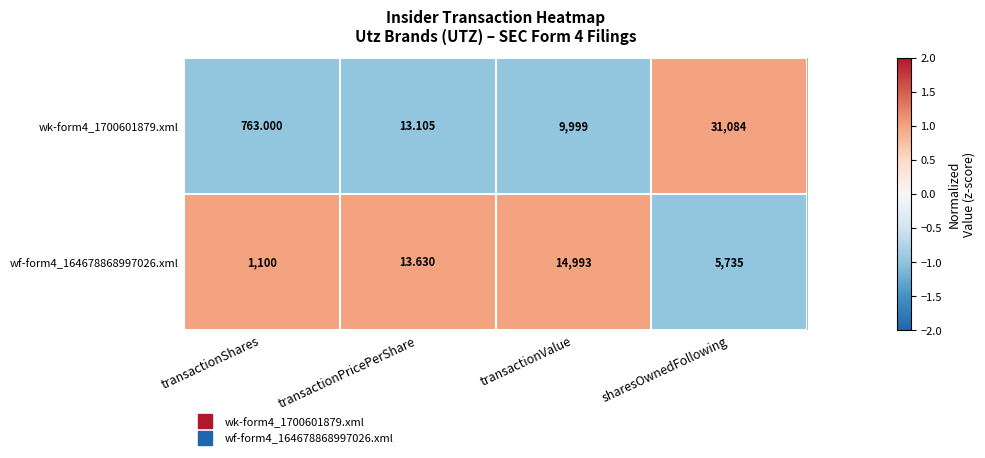

Is the value of wf-form4_164678868997026.xml at transactionShares greater than the value of wk-form4_1700601879.xml at transactionShares?

Yes